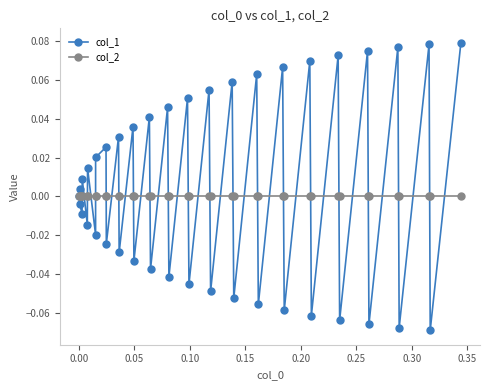

List the series in order of their peak value, lowest first.

col_2, col_1